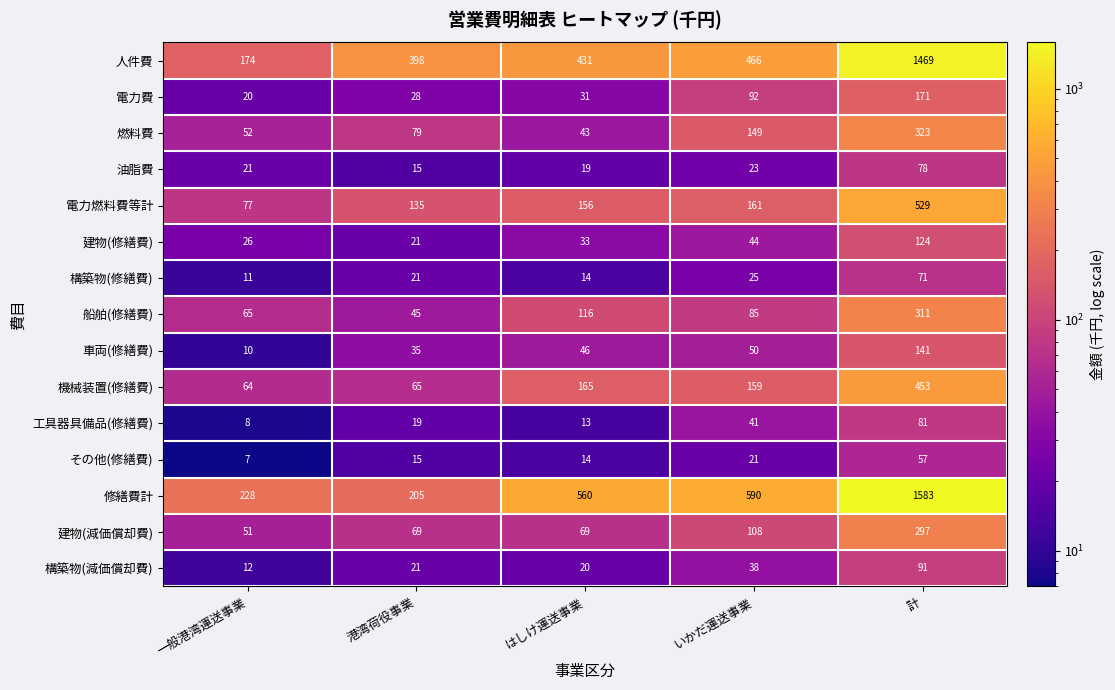

What is the difference between the second highest and minimum values in the 構築物(減価償却費) series?

26